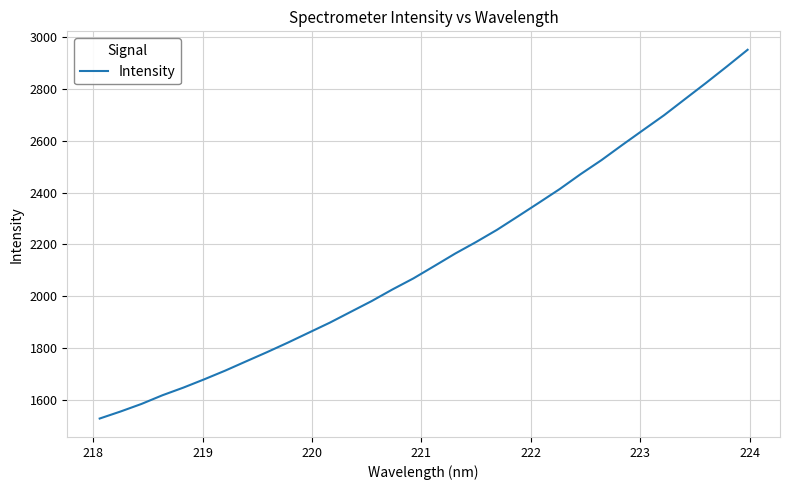

What is the smallest value displayed?

1527.5